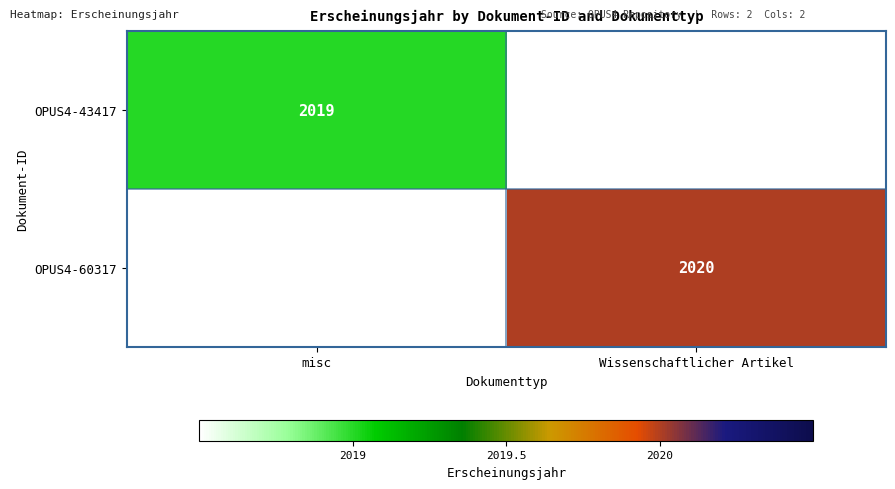

Is the value of OPUS4-43417 at misc greater than the value of OPUS4-60317 at Wissenschaftlicher Artikel?

No